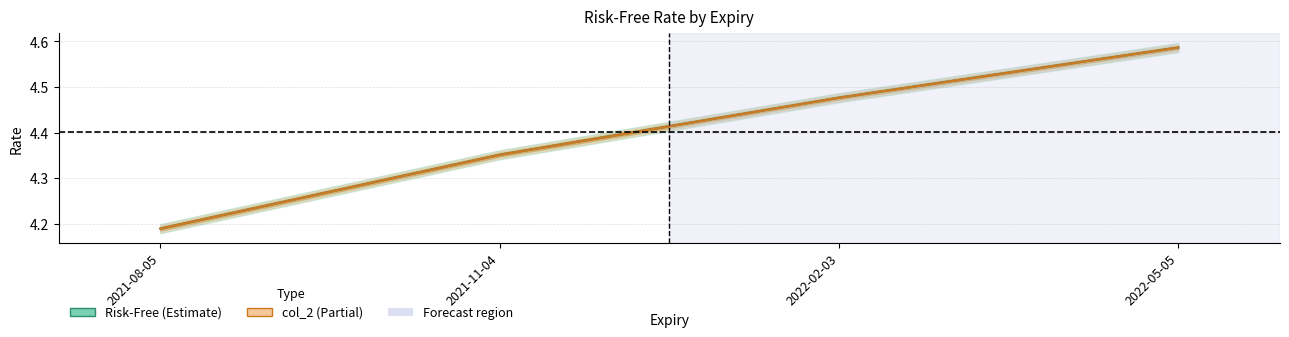

True or false: Risk-Free has a value of 1.5 at 2021-11-04.

False